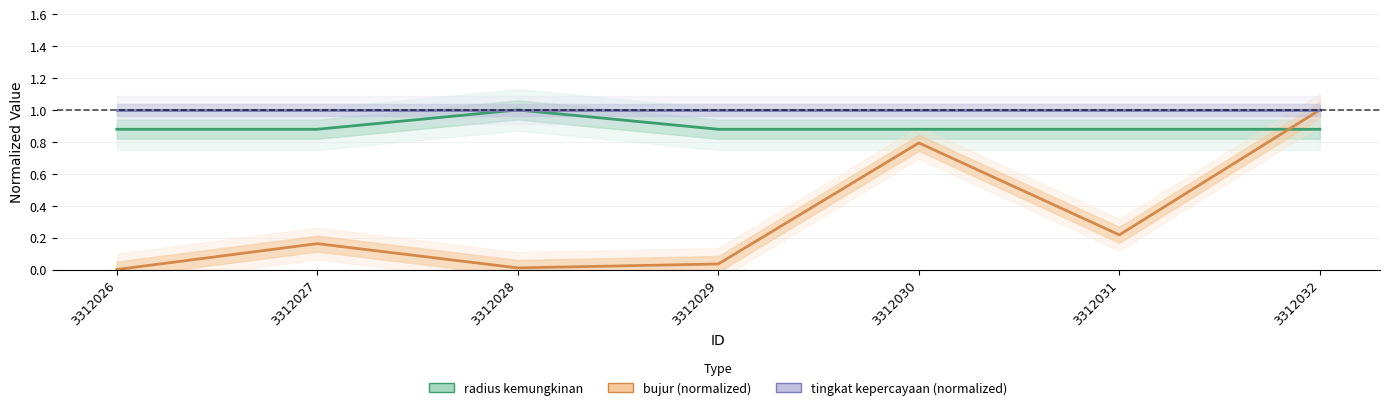

Which series has the largest range (max minus min)?

bujur (normalized)